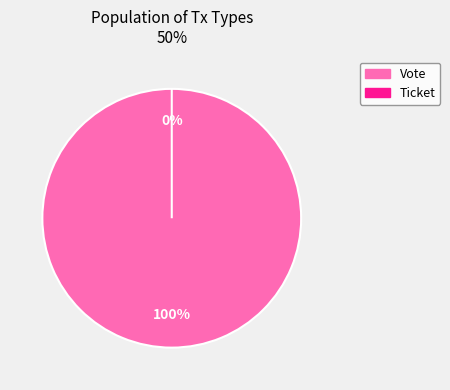

How many segments does this pie chart have?

2